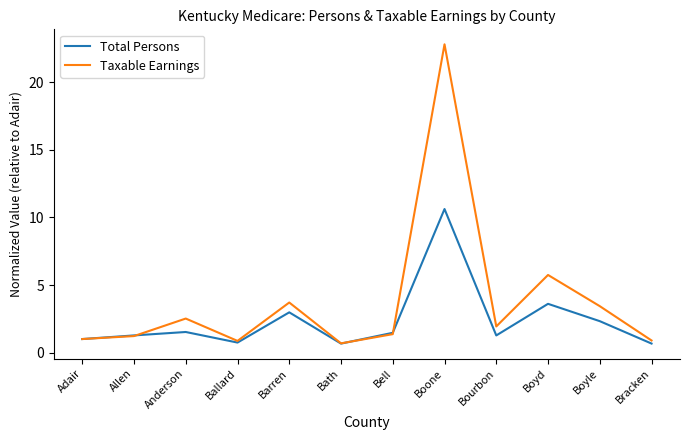

What is the difference between the maximum and minimum values in the Taxable Earnings series?

22.1